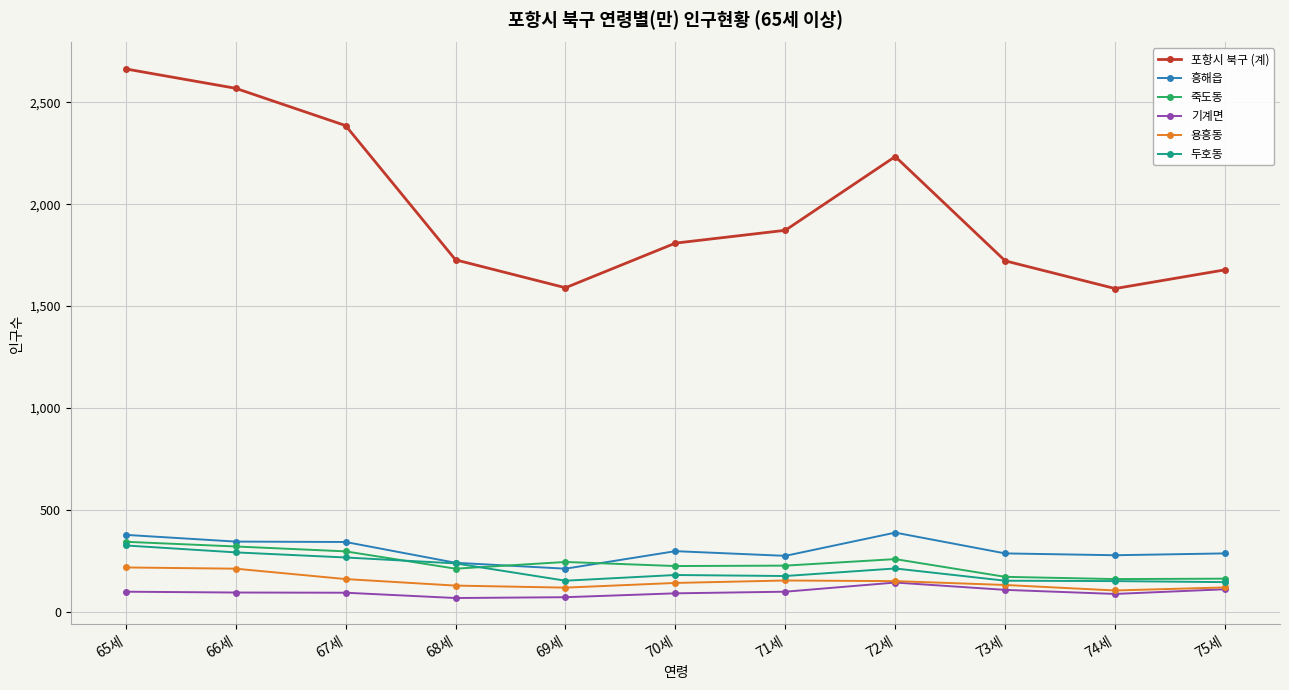

What is the difference between the second highest and minimum values in the 포항시 북구 (계) series?

983